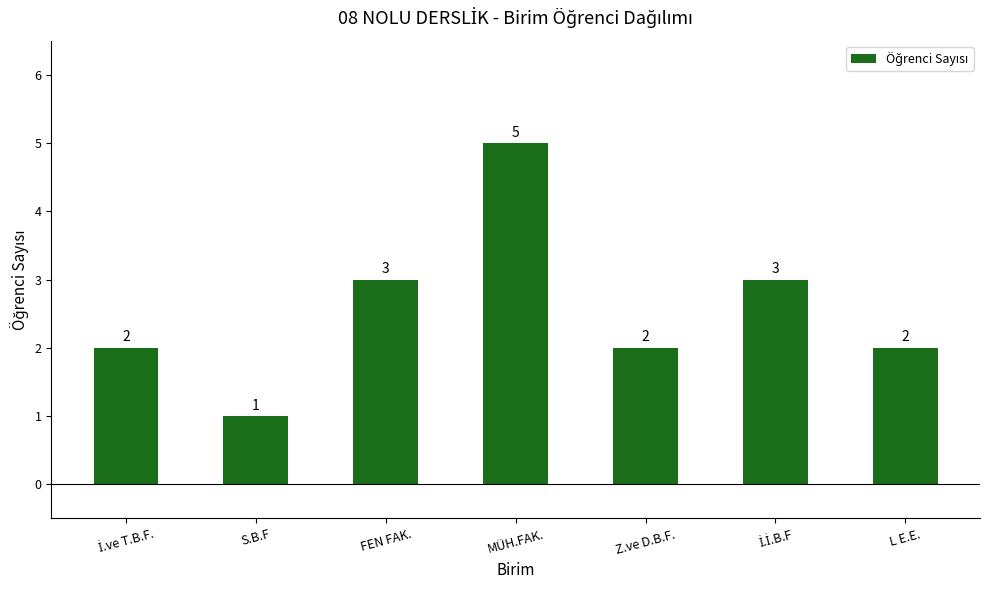

How many values are between 2 and 3?

5